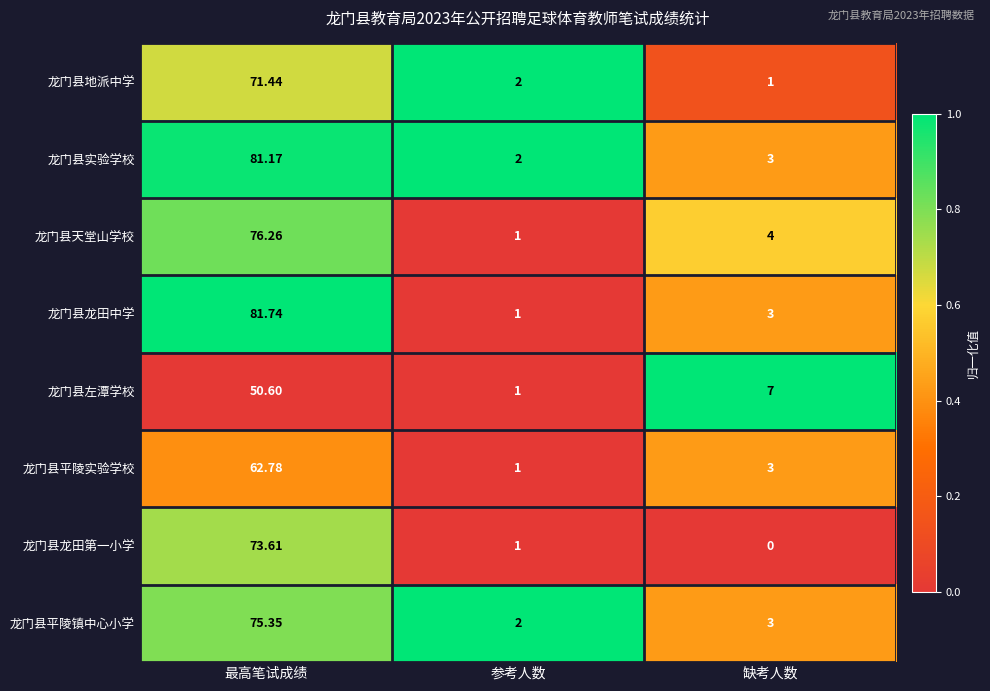

At 最高笔试成绩, list the series in order from largest to smallest.

龙门县龙田中学, 龙门县实验学校, 龙门县天堂山学校, 龙门县平陵镇中心小学, 龙门县龙田第一小学, 龙门县地派中学, 龙门县平陵实验学校, 龙门县左潭学校